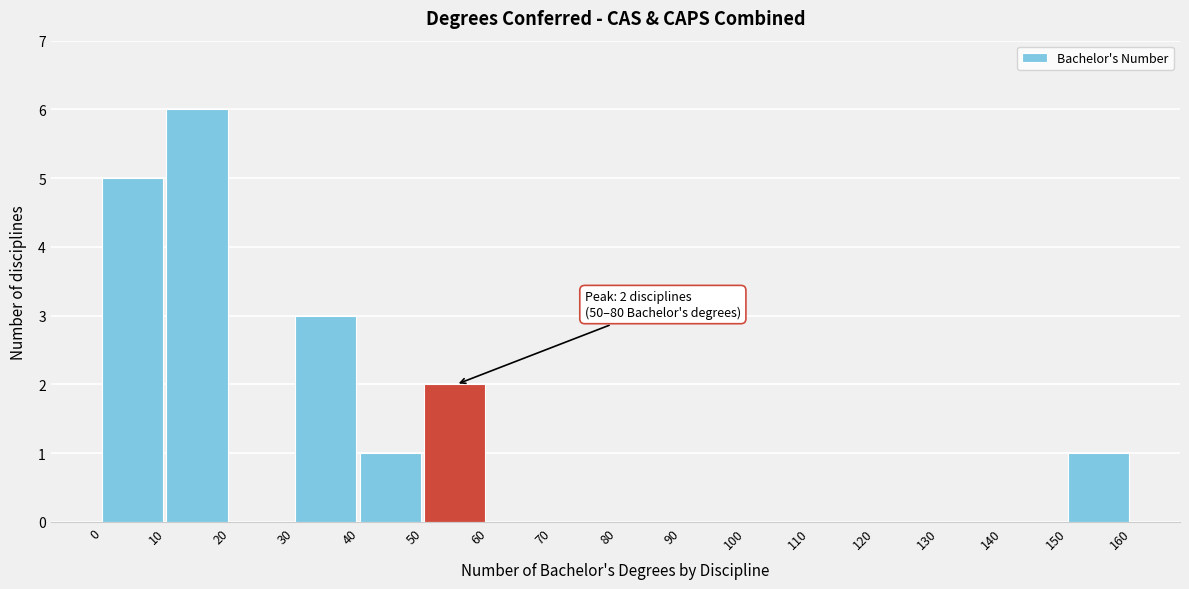

Which range on the x-axis has the tallest bar?

10 to 20